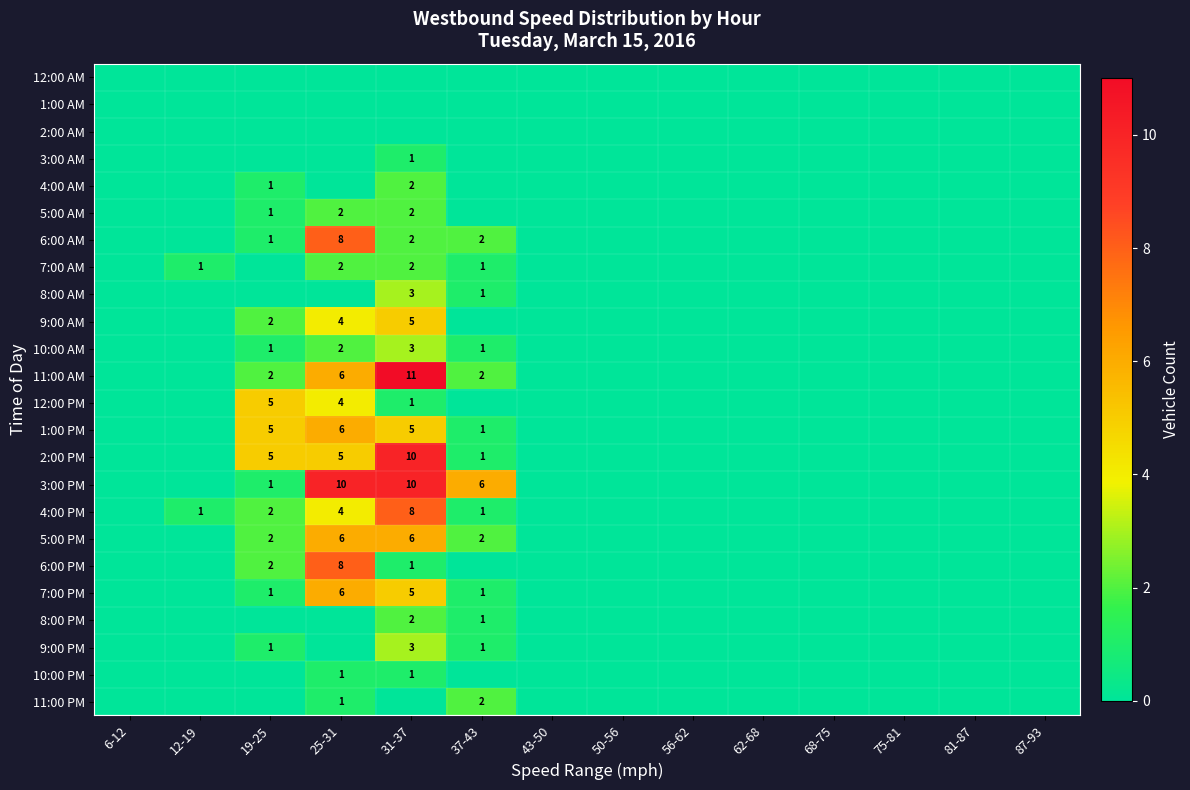

Is it true that 10:00 PM equals 1 at 25-31?

True